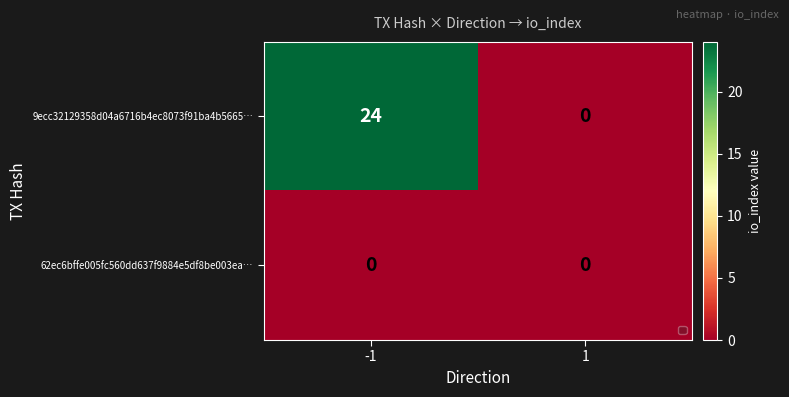

Count the number of data series in this chart.

2